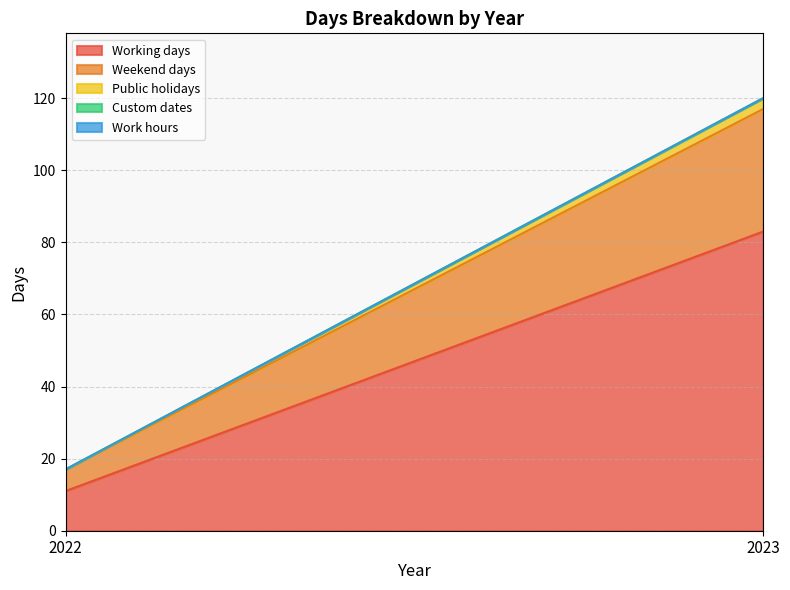

How many data points in Working days are less than 83?

1